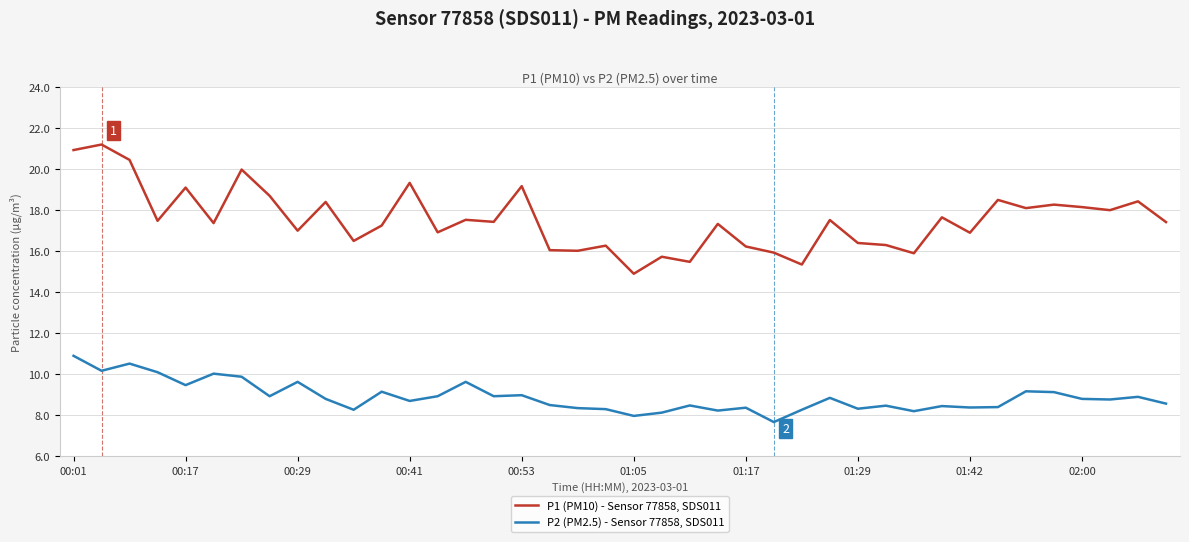

Which series has the largest total across all categories?

P1 (PM10) - Sensor 77858, SDS011